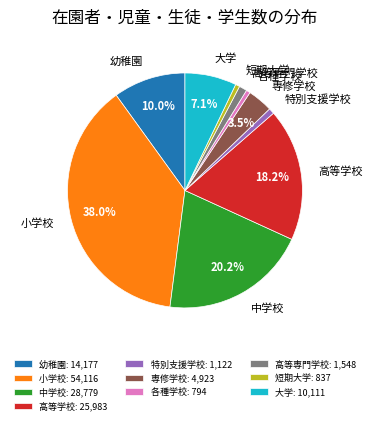

To the nearest percent, what is the average slice percentage?

10%